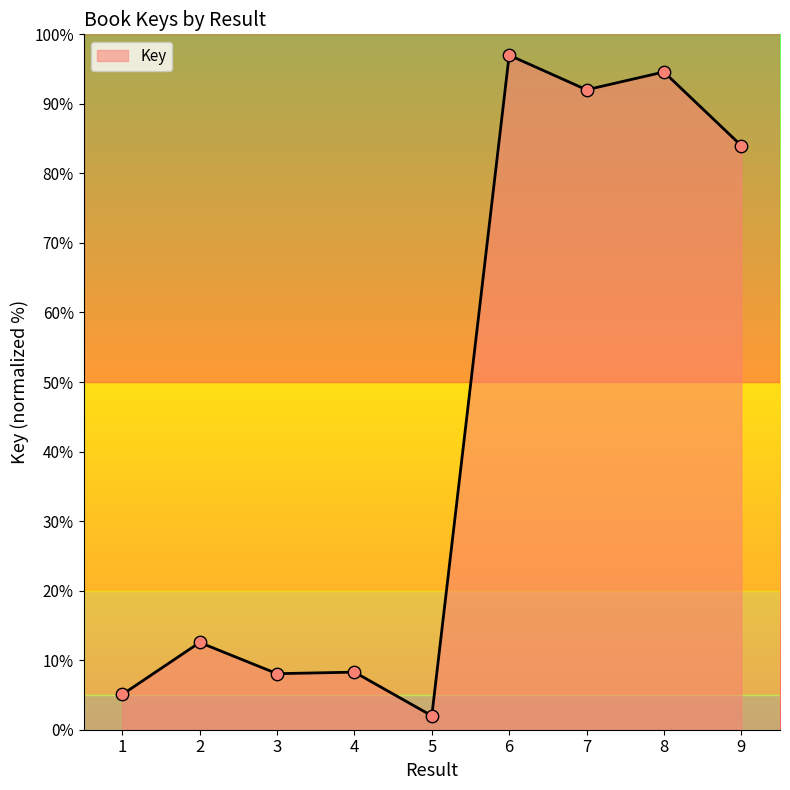

Between 7 and 1, which is larger?

7